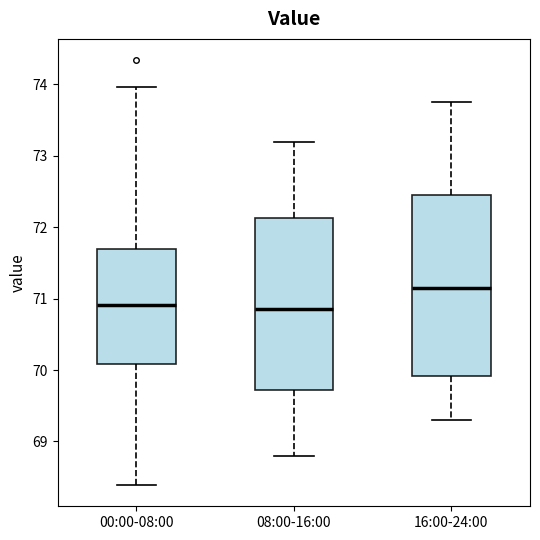

Where does the lower whisker of the box for 16:00-24:00 end on the y-axis? The values are not printed on the chart, so give them approximately, as read against the axis.

69.3